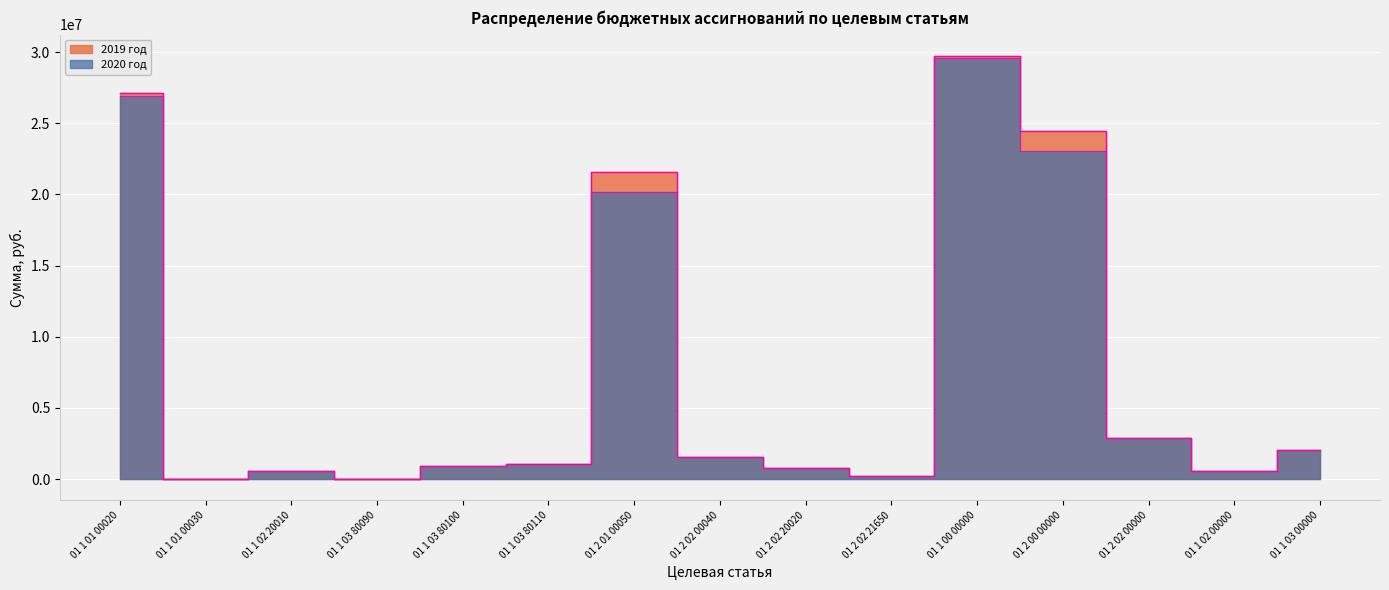

Reading left to right, list all the values displayed in this chart.

2019 год: 27113920.0	30000.0	572500.0	33829.0	906038.0	1081565.0	21561600.1	1578600.0	775900.0	249732.0	29736852.0	24469222.3	2907622.2	572500.0	2021432.0
2020 год: 26938420.9	30000.0	572500.0	33829.0	906038.0	1081565.0	20133080.0	1578601.0	775900.0	249732.0	29548951.9	23040703.2	2907623.2	572500.0	2021432.0